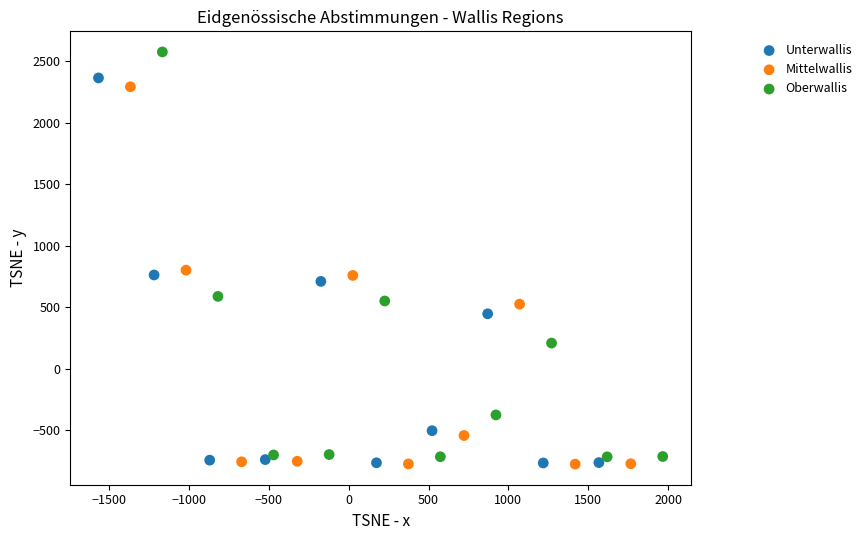

Which series has the widest spread of Y values?

Oberwallis